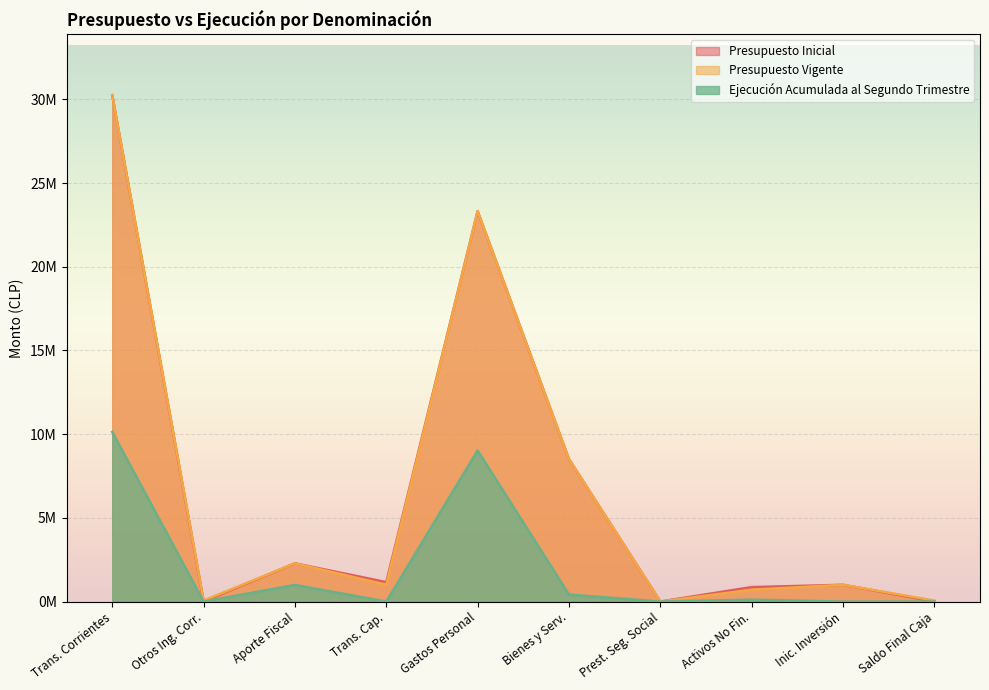

Does the chart display data point markers on the line(s)?

No